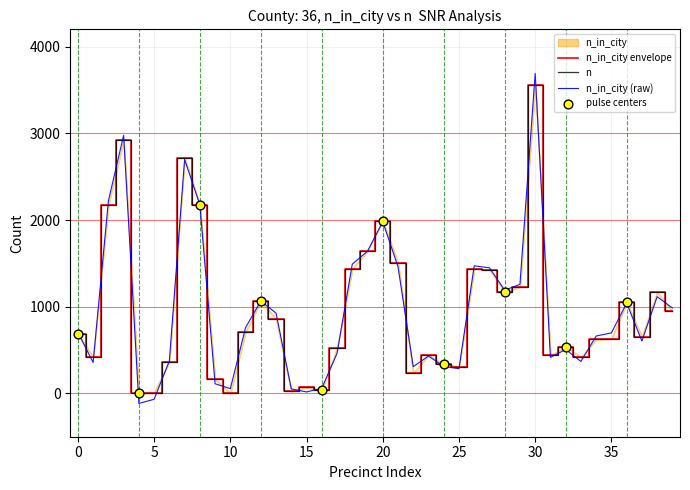

The value of n_in_city (raw) at 20 is 703.5. True or false?

False